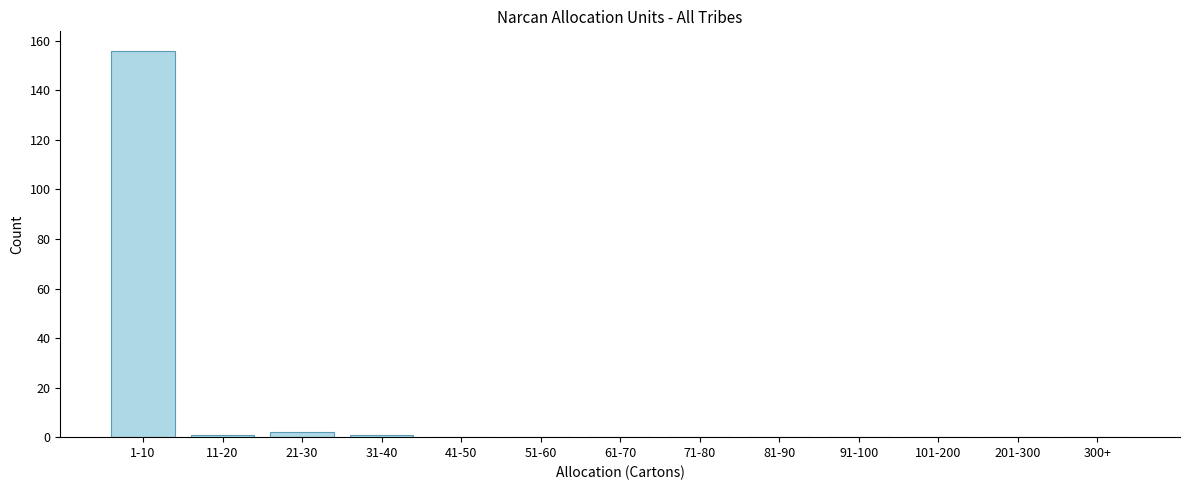

Reading left to right, extract all data points from this chart.

1-10=156	11-20=1	21-30=2	31-40=1	41-50=0	51-60=0	61-70=0	71-80=0	81-90=0	91-100=0	101-200=0	201-300=0	300+=0